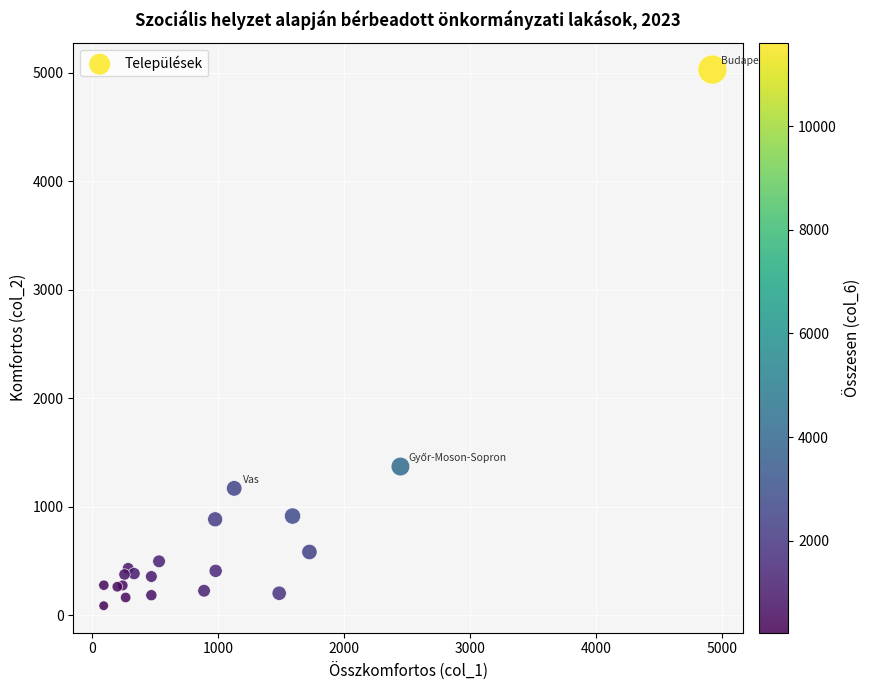

What Y value in the scatter plot is closest to 2559?

1372